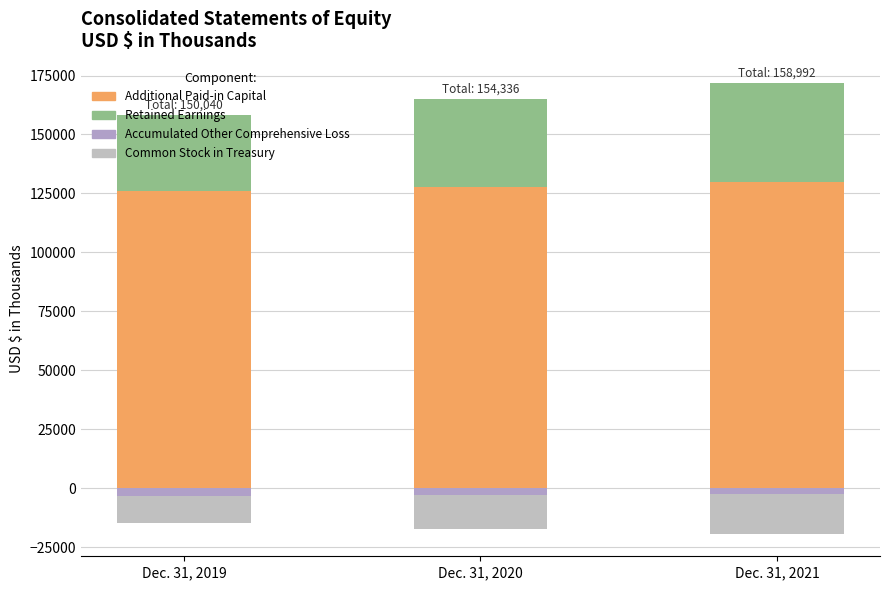

What is the value of the Additional Paid-in Capital bar at the 2nd from the left?

127755